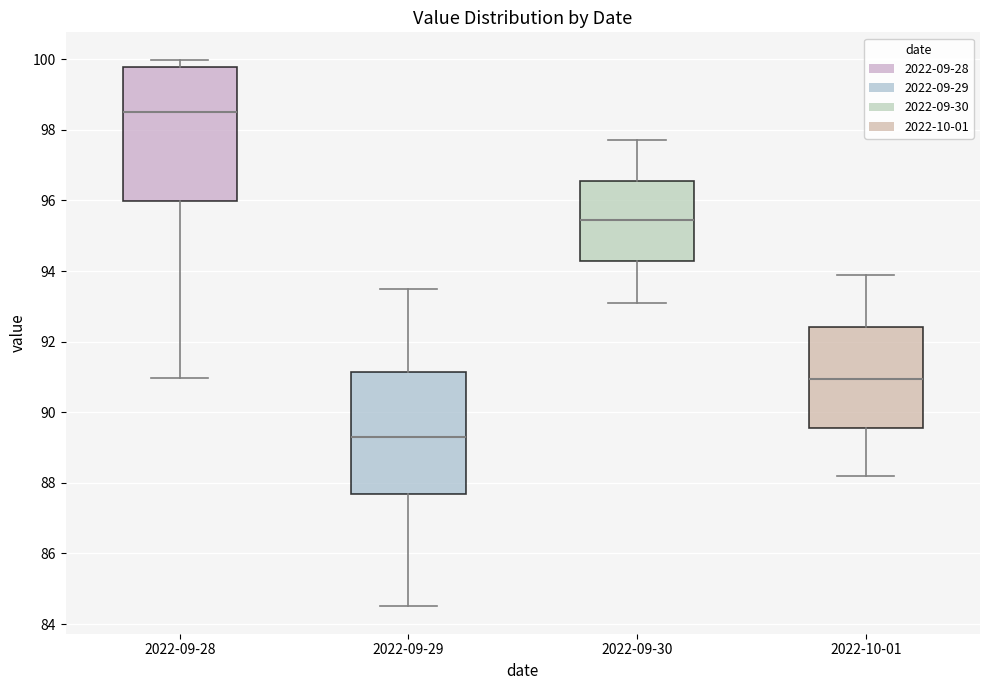

Which box has the highest median line?

2022-09-28